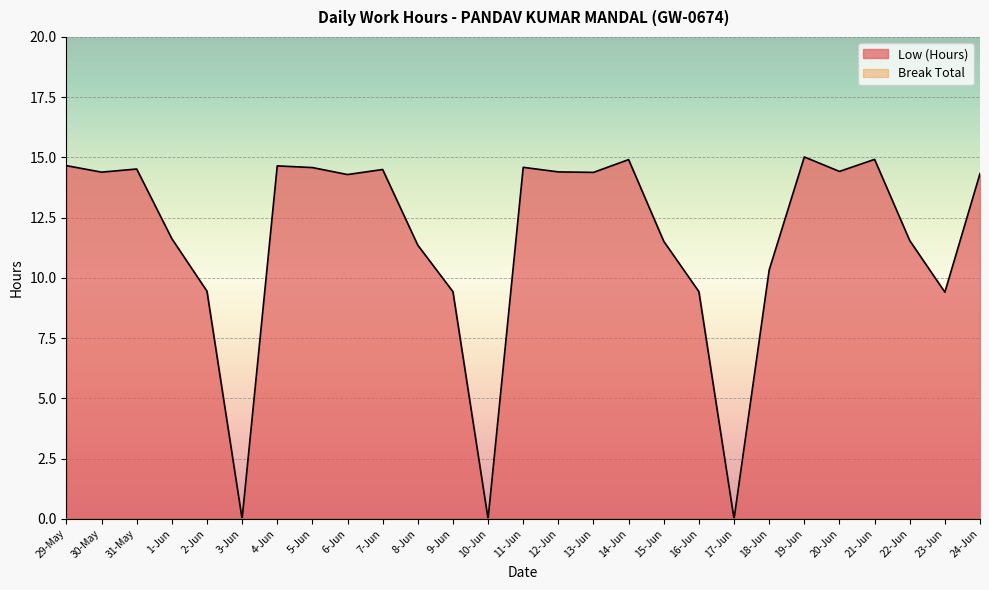

What is the label of the 7th point from the right?

18-Jun